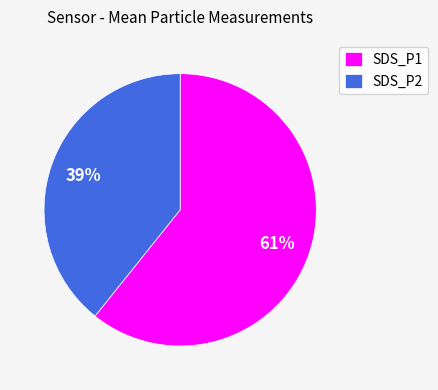

Which slice represents more than half of the pie?

SDS_P1